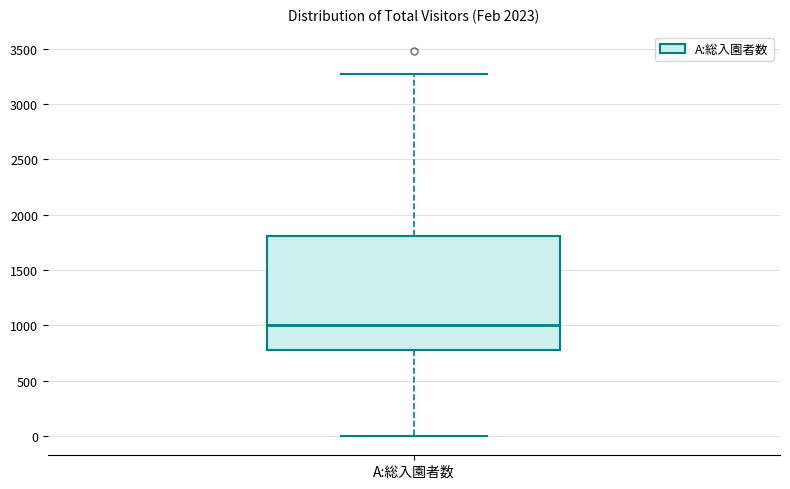

Where is the lower edge of the box for A:総入園者数 on the y-axis? The values are not printed on the chart, so give them approximately, as read against the axis.

800